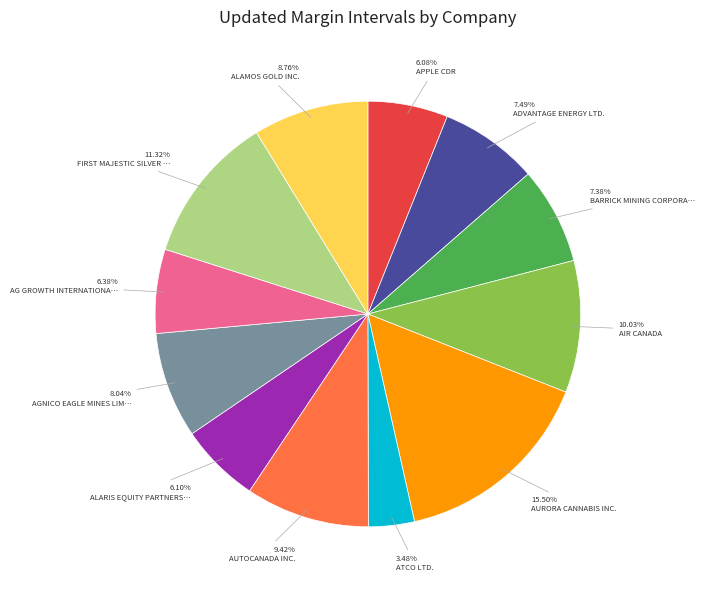

How many slices are in this pie chart?

12